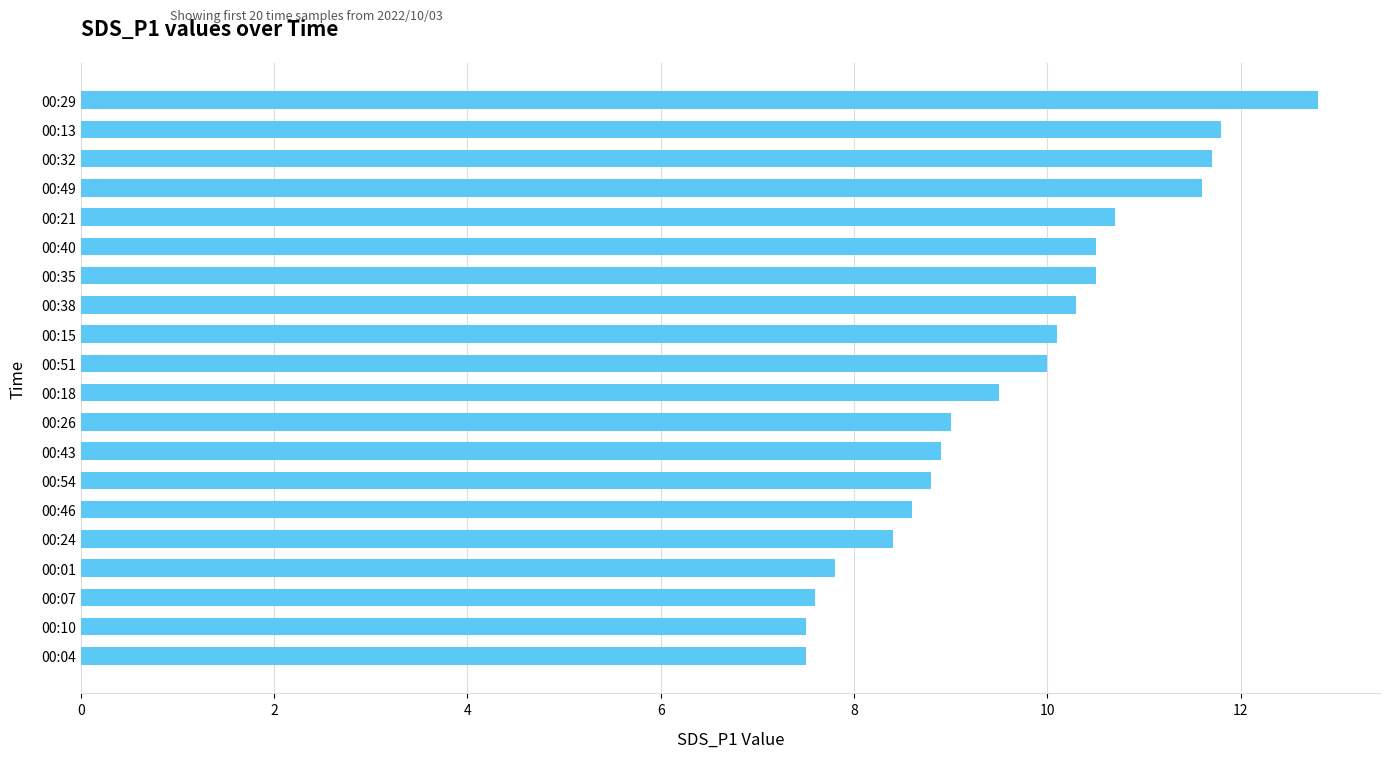

What is the minimum value shown in the chart?

7.5